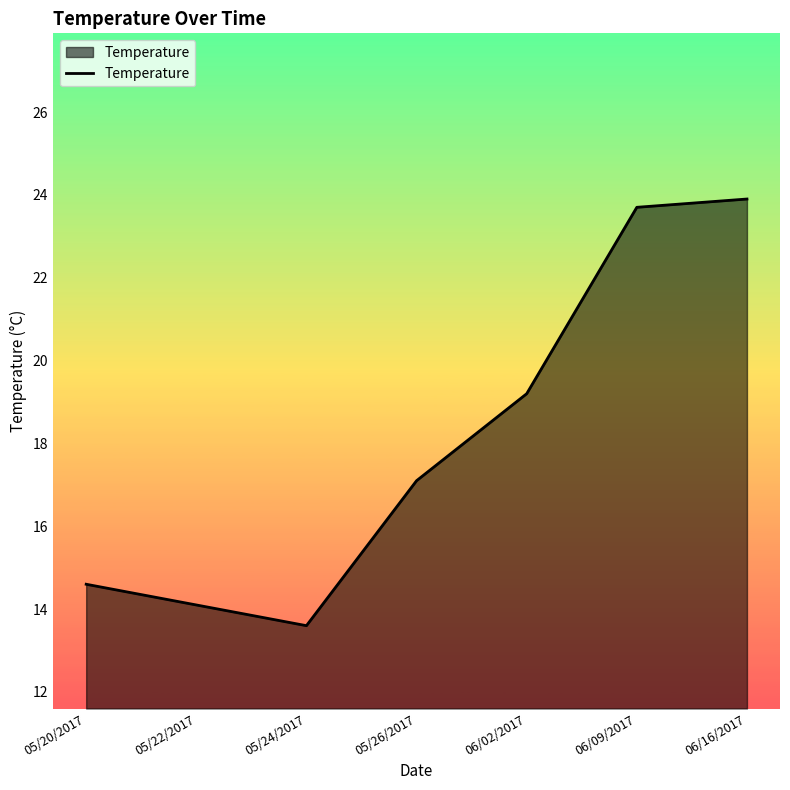

What position from the left is 06/16/2017?

7